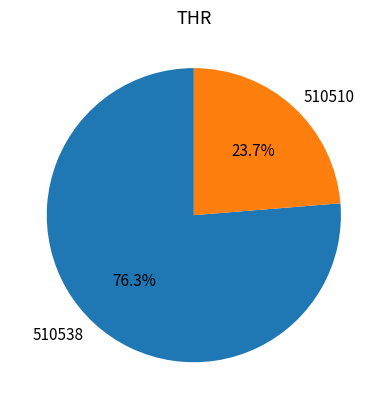

What is the smallest slice in the pie chart?

510510